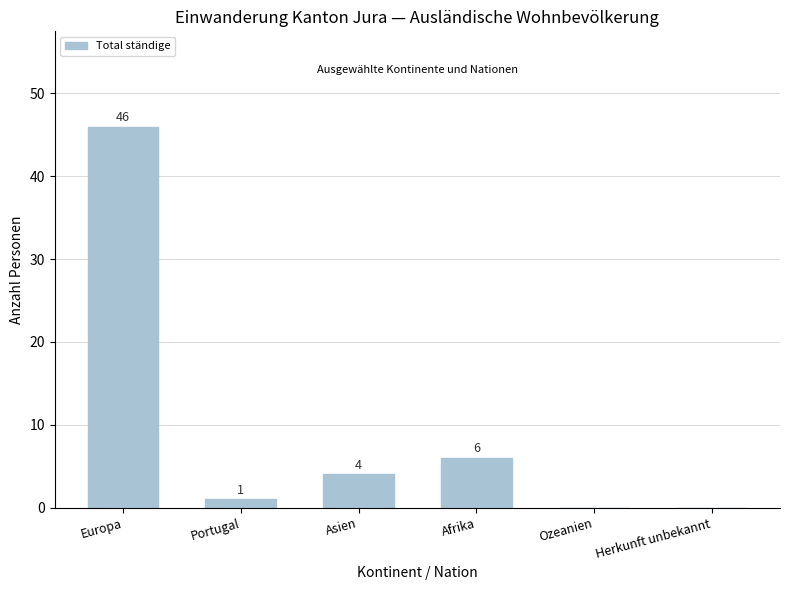

Reading left to right, extract all data points from this chart.

Europa=46	Portugal=1	Asien=4	Afrika=6	Ozeanien=0	Herkunft unbekannt=0